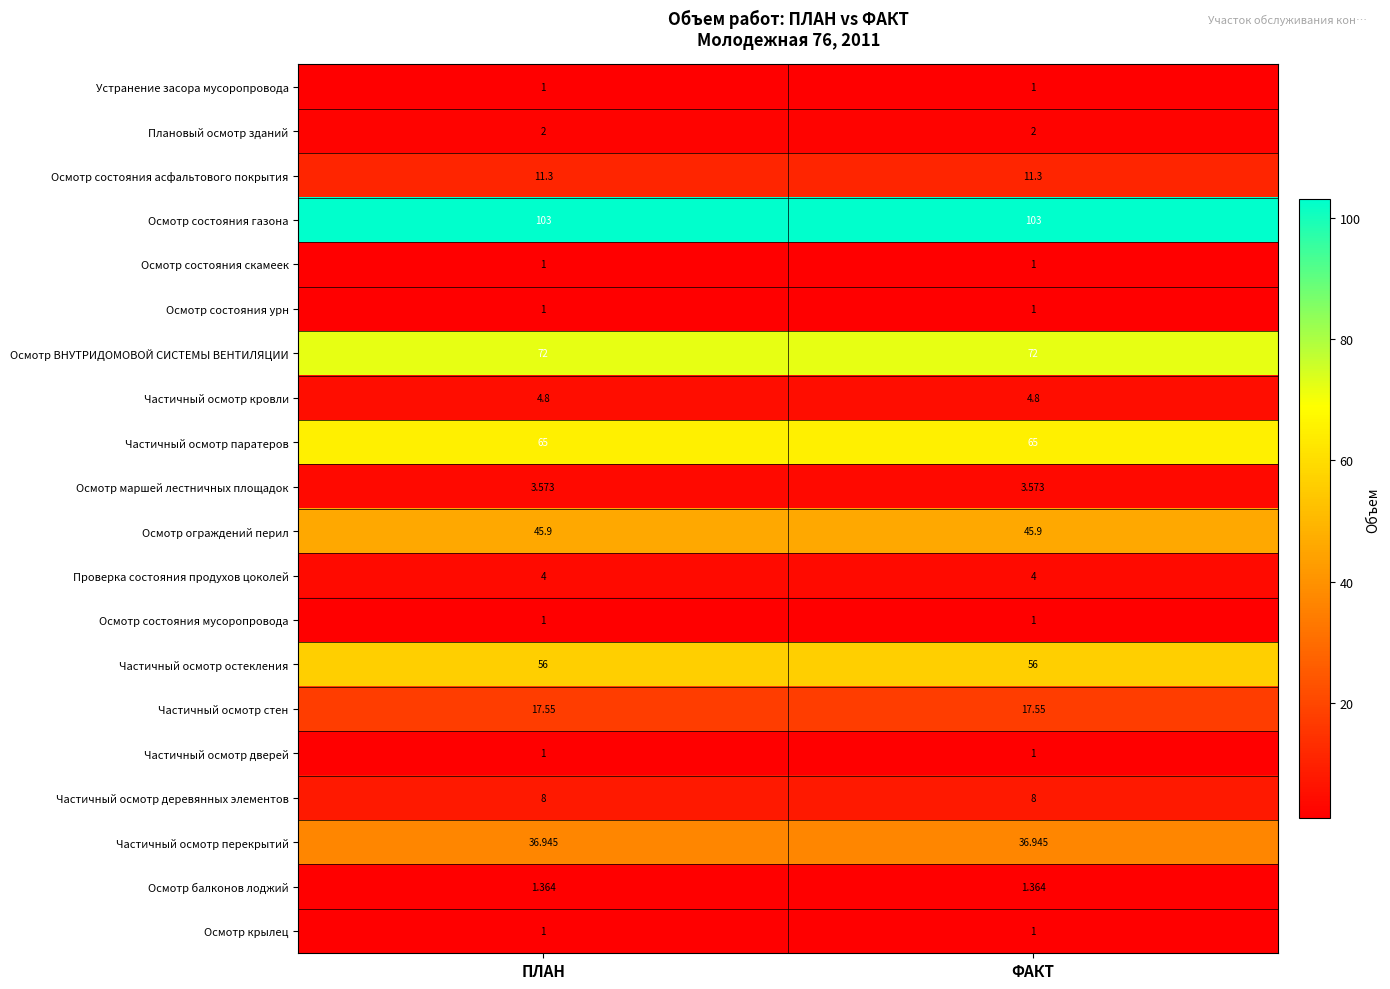

Which series has the largest total across all categories?

Осмотр состояния газона